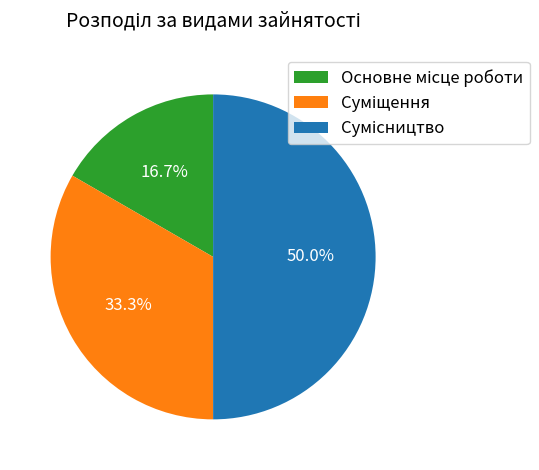

Is there any slice that represents more than half of the pie?

No